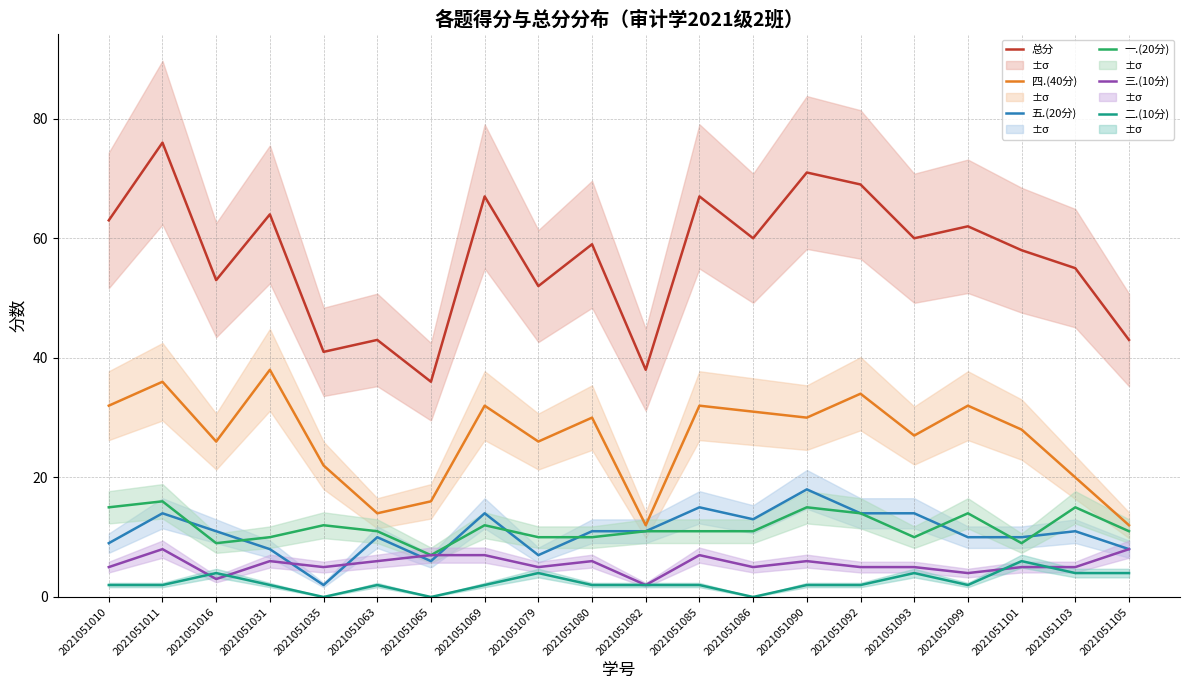

Is it true that 一.(20分) equals 5 at 2021051080?

False